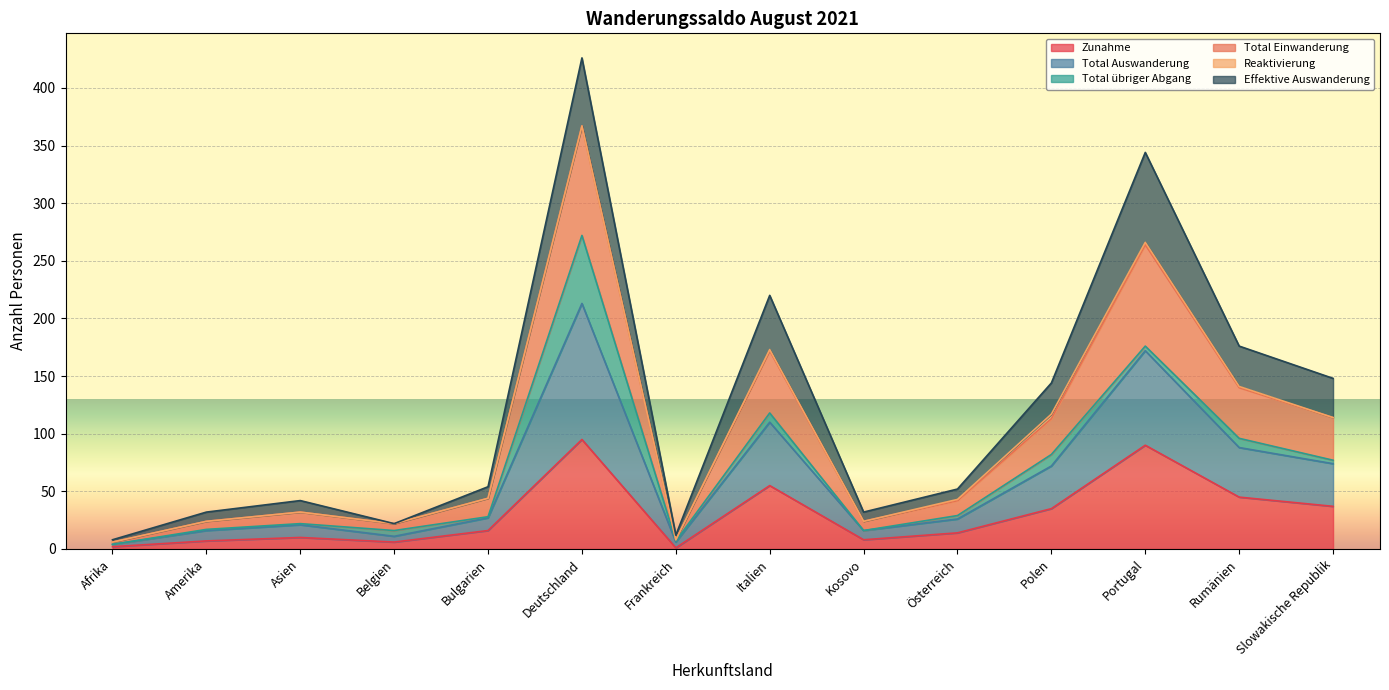

How many interior local peaks does the Total Einwanderung series have?

4